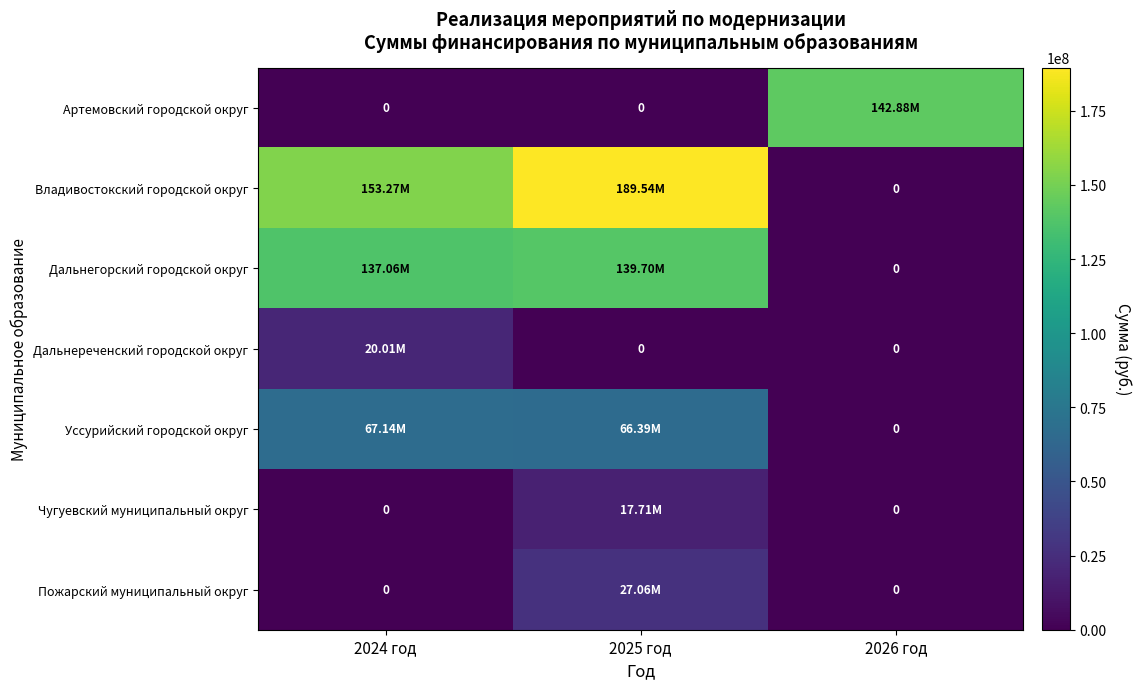

What is the total value across all series at 2026 год?

142880987.7